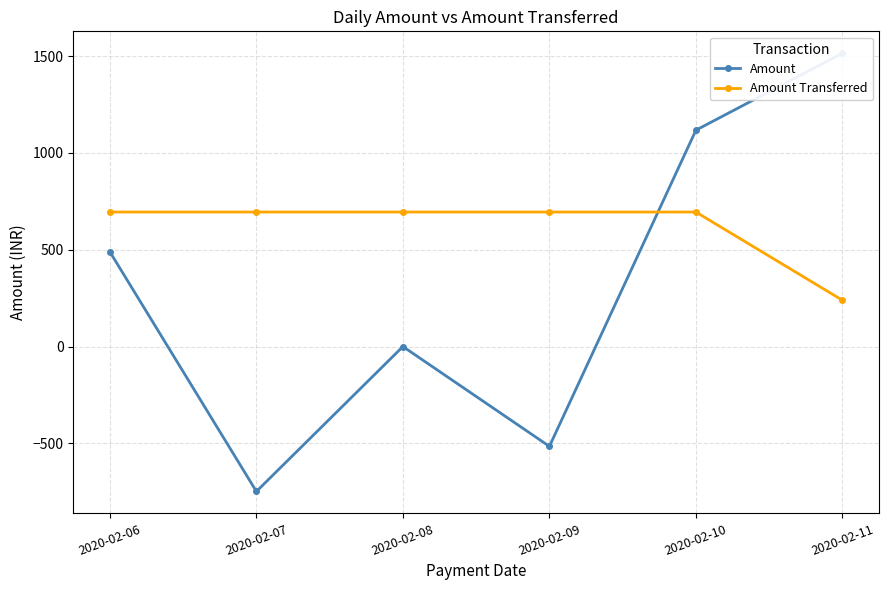

What is the difference between the maximum and second lowest values in the Amount series?

2029.6